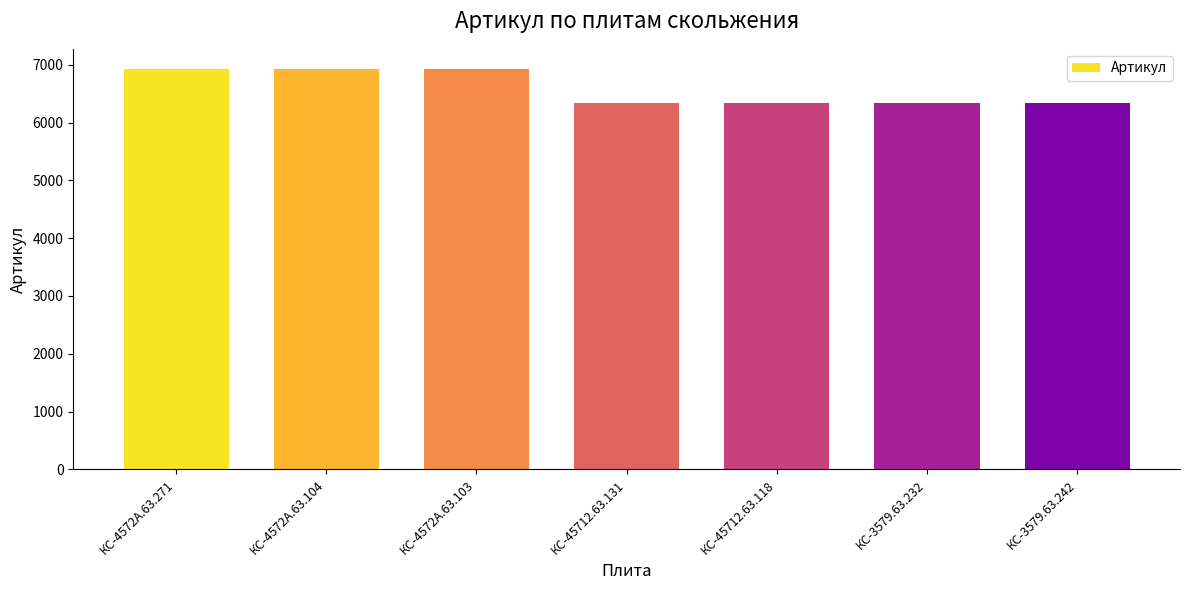

What is the sum of the values at КС-4572А.63.103 and КС-45712.63.118?

13266